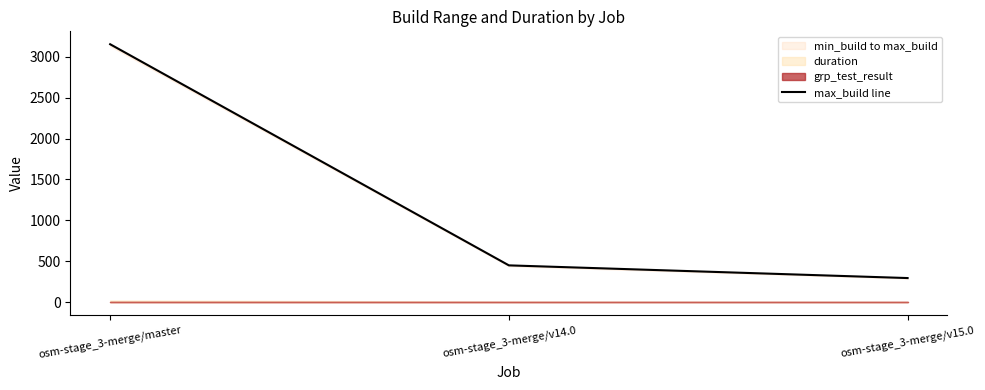

List the labels in order of value, smallest first.

osm-stage_3-merge/v15.0, osm-stage_3-merge/v14.0, osm-stage_3-merge/master